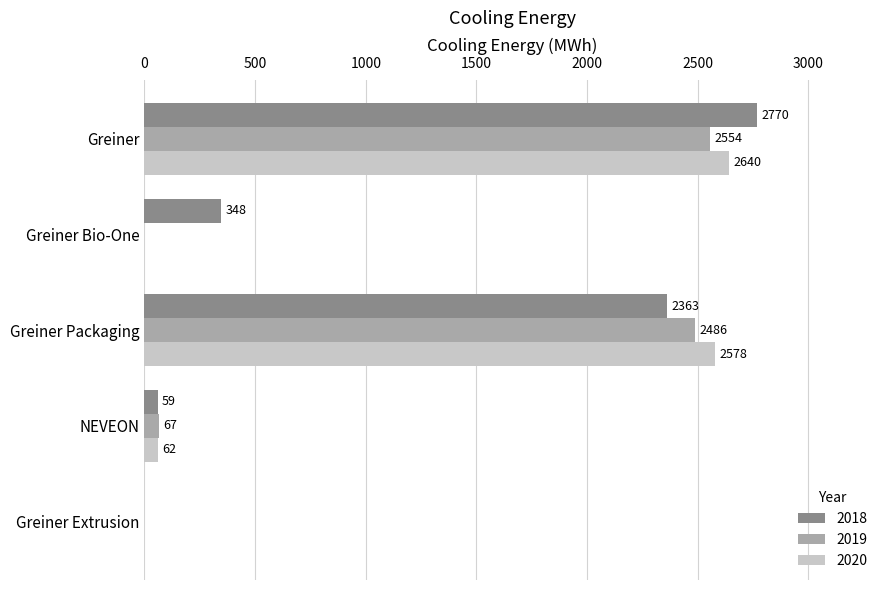

Which series has the widest spread of values?

2018